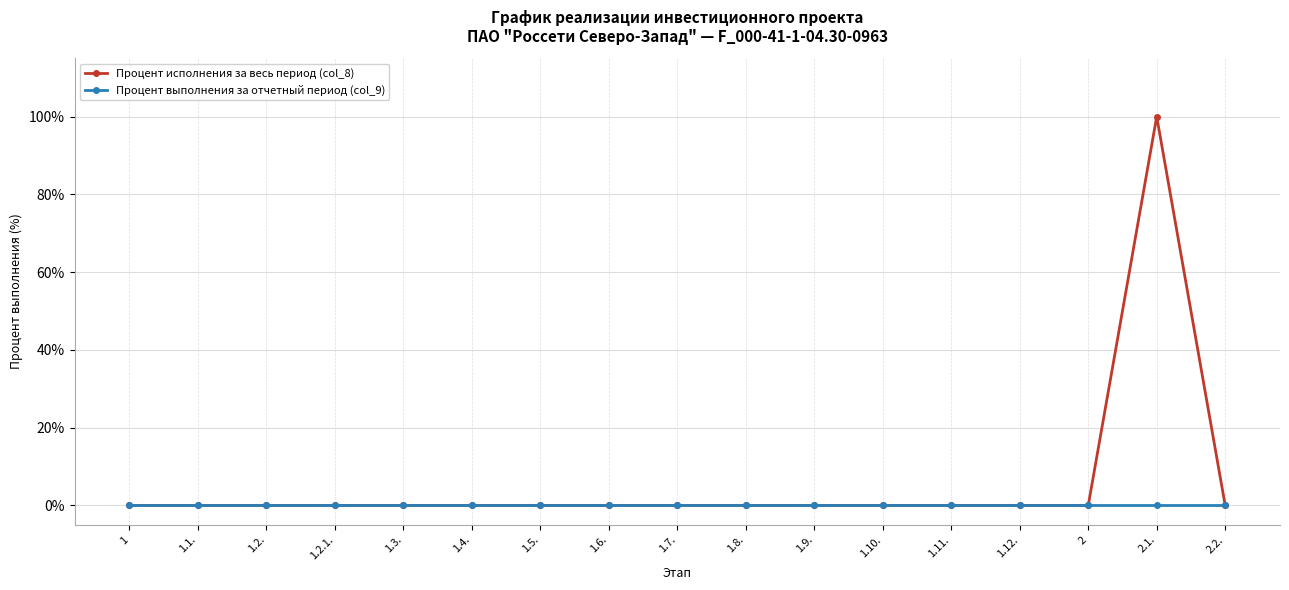

Which series has the largest range (max minus min)?

Процент исполнения за весь период (col_8)